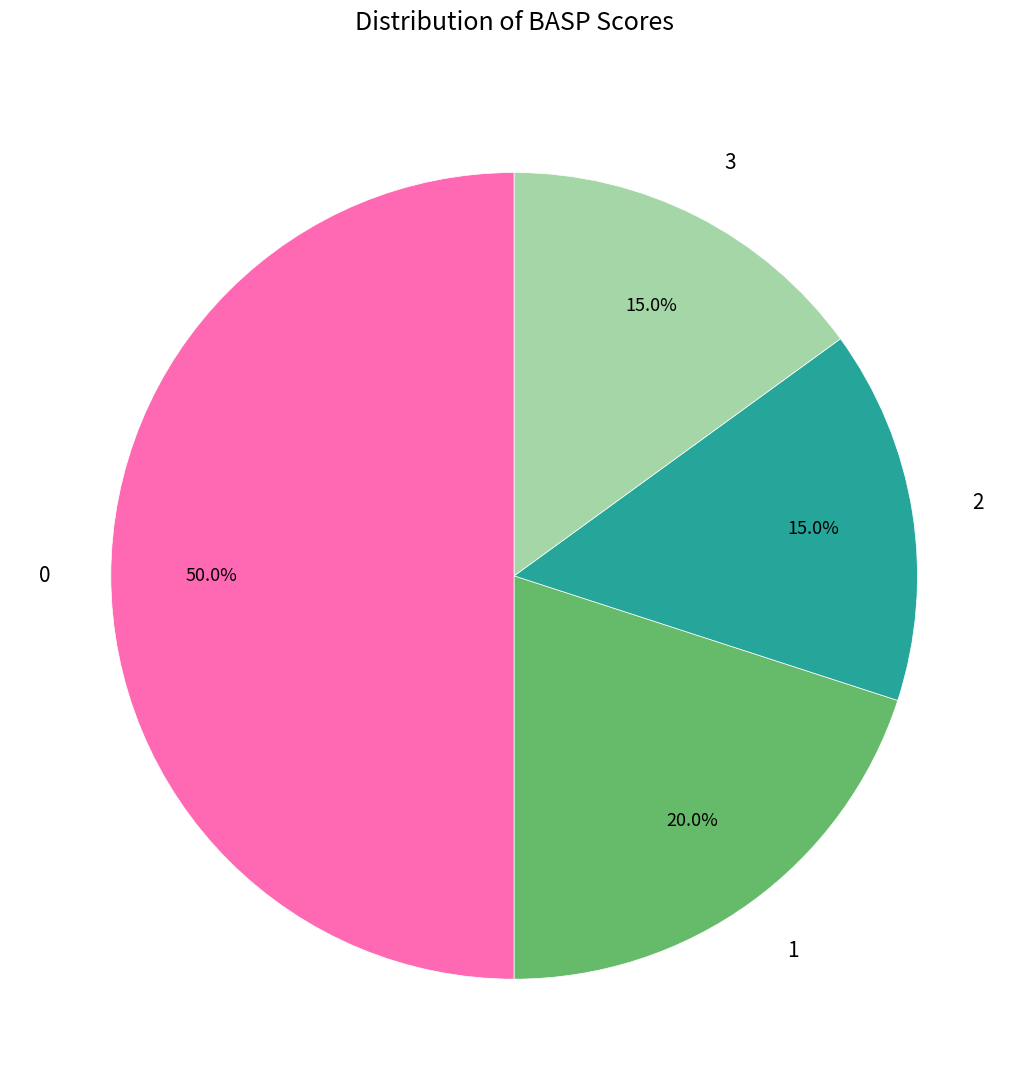

Approximately how many times larger is the value at 2 compared to 1?

0.8